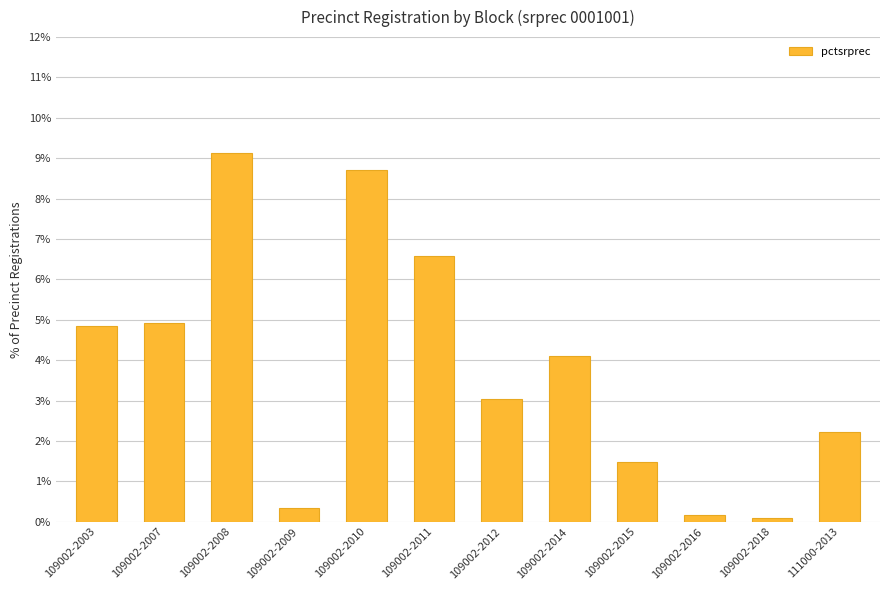

How many values are below 4?

6